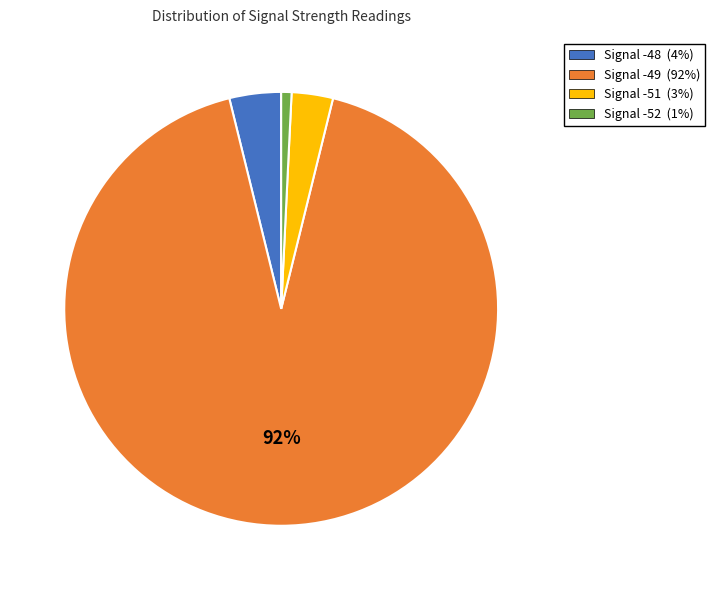

To the nearest percent, what is the difference between the Signal -48 and Signal -49 slice percentages?

88%